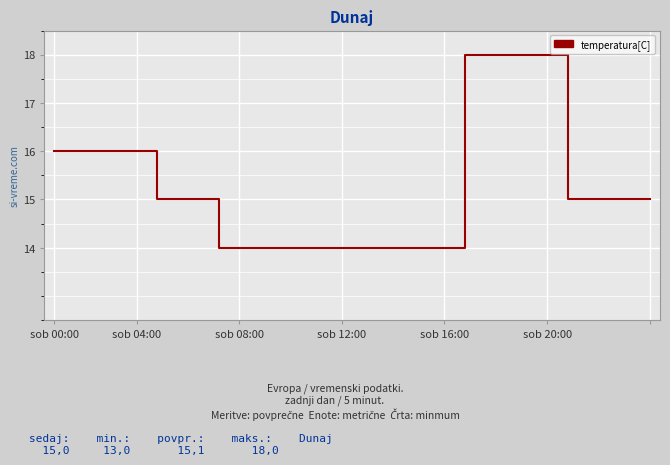

What is the greatest value displayed?

18